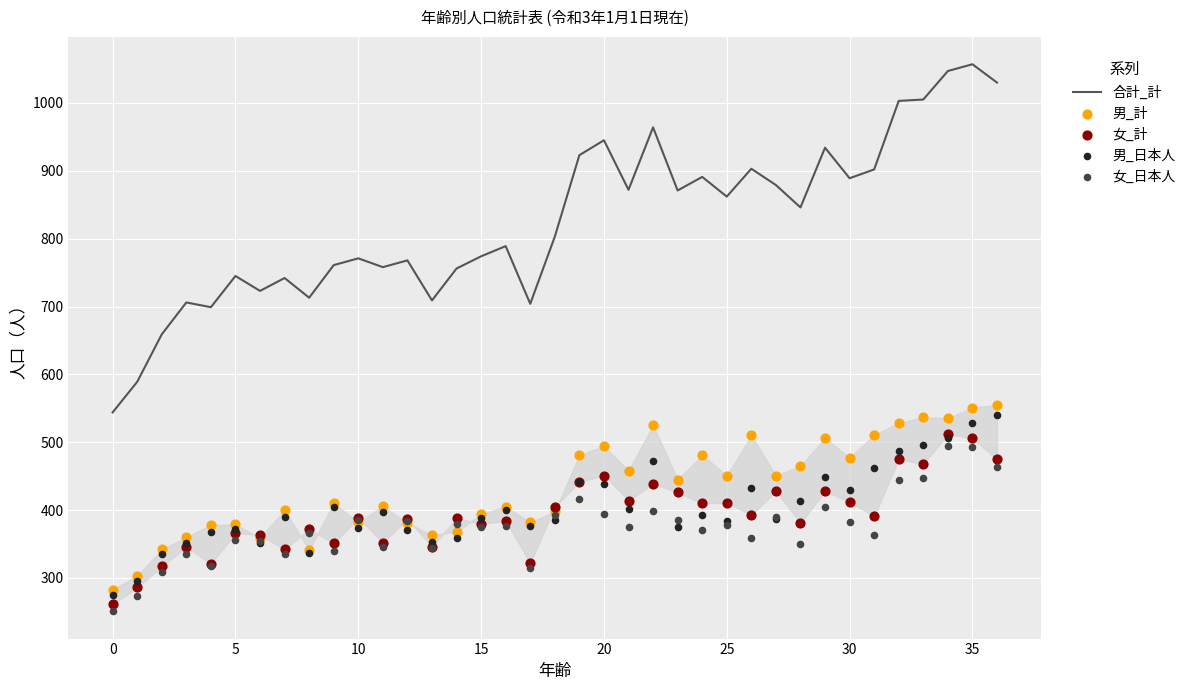

What is the total value across all series at 12?

2290